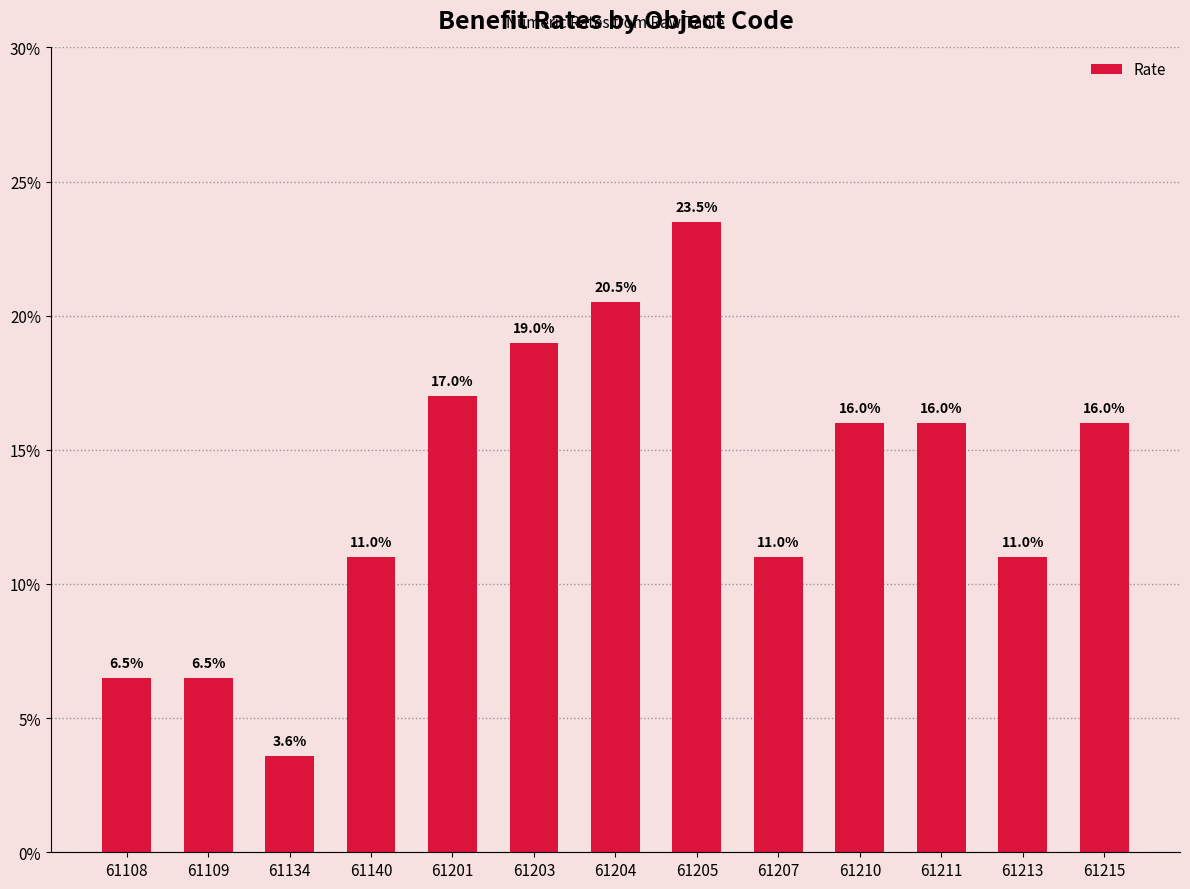

List the labels in order of value, largest first.

61205, 61204, 61203, 61201, 61210, 61211, 61215, 61140, 61207, 61213, 61108, 61109, 61134